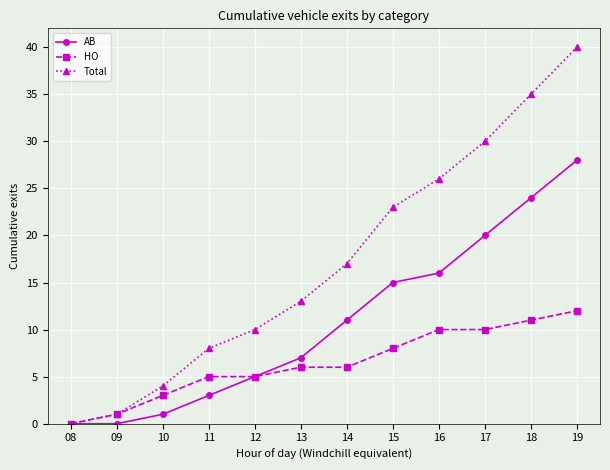

What is the total value across all series at 16?

52